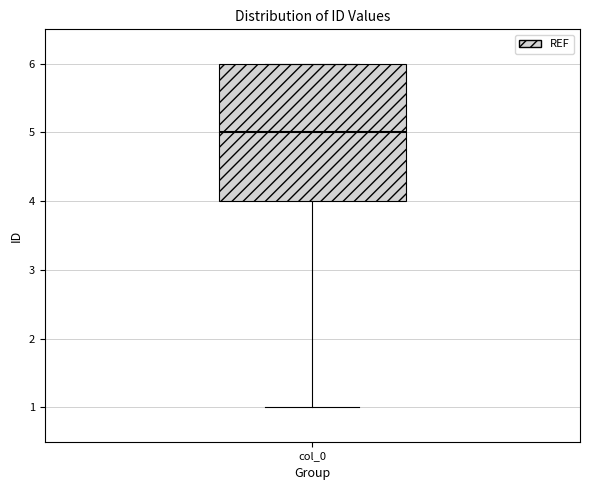

Transcribe this box plot: give where the median line is, the range the box spans, and where the two whiskers end, as read against the y-axis. The values are not printed on the chart, so give them approximately, as read against the axis.

median 5, box 4 to 6, whiskers 1 to 6